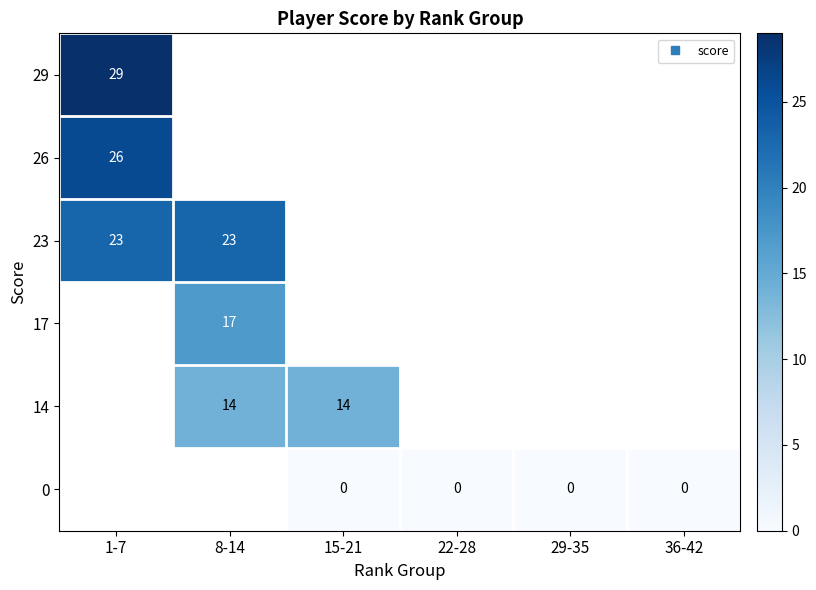

The 14 series shows 14.0 at 15-21. True or false?

True